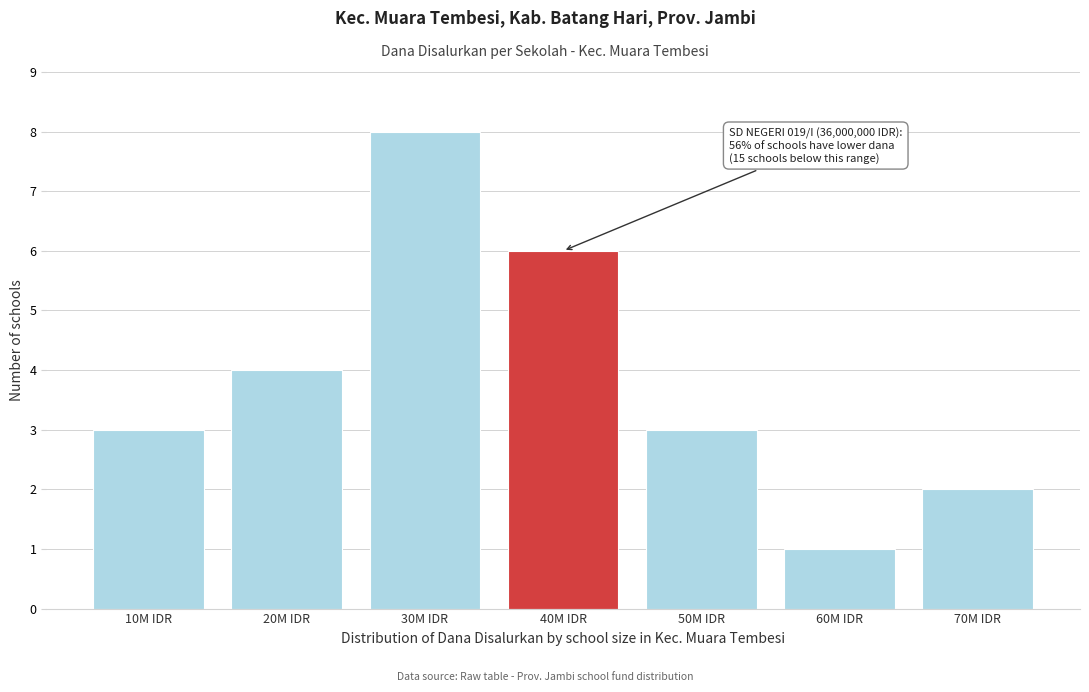

Reading left to right, what are all the values shown in this chart?

10M IDR=3	20M IDR=4	30M IDR=8	40M IDR=6	50M IDR=3	60M IDR=1	70M IDR=2